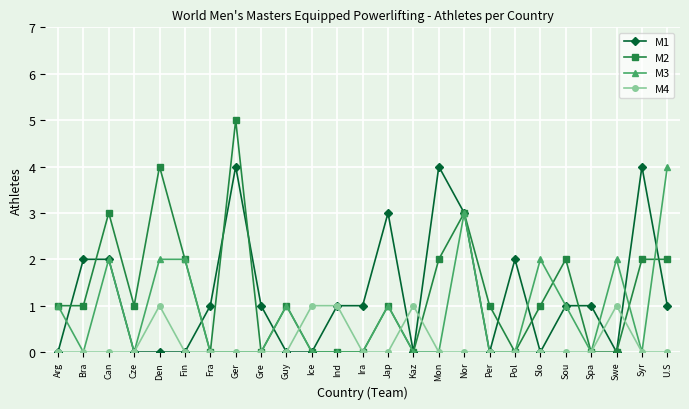

How many series are shown in this chart?

4